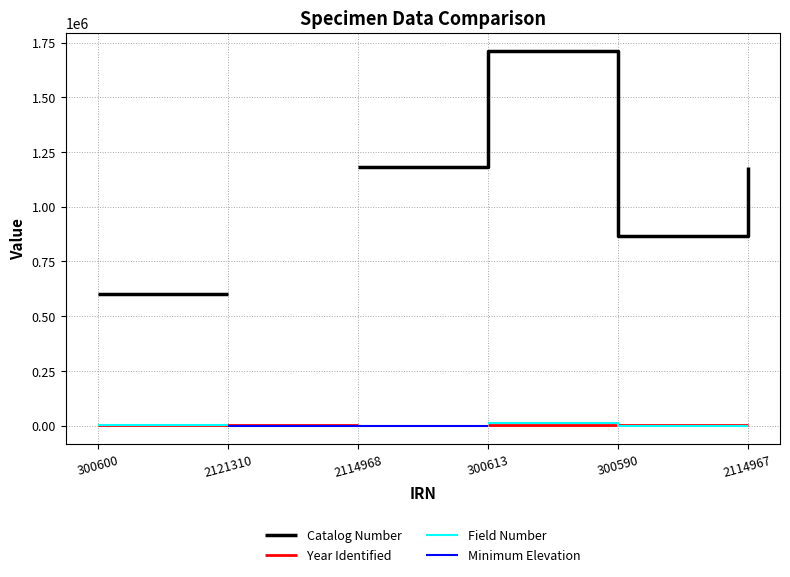

What is the minimum value for Year Identified?

1979.0